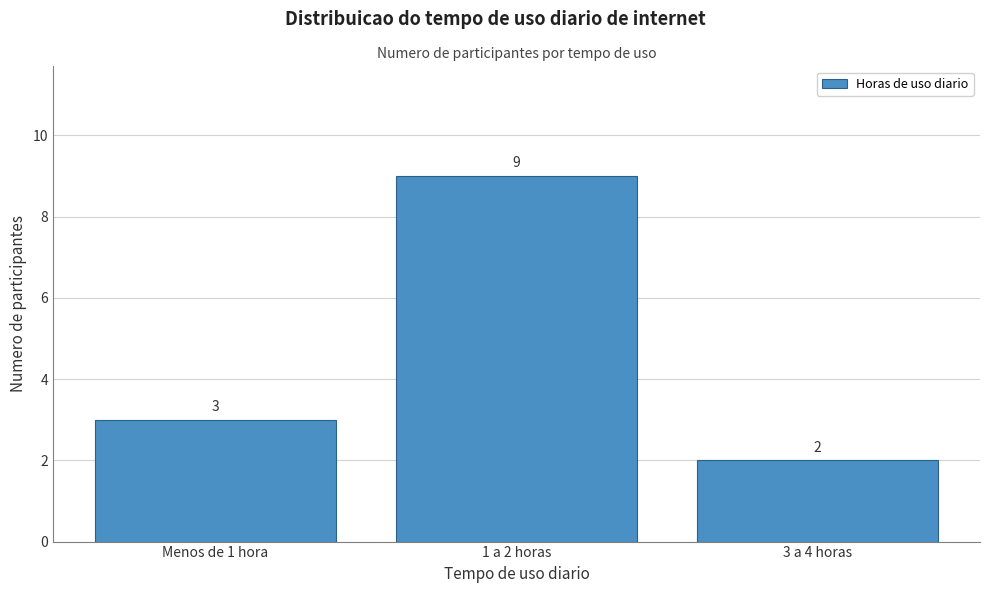

Reading right to left, list all the values displayed in this chart.

2	9	3